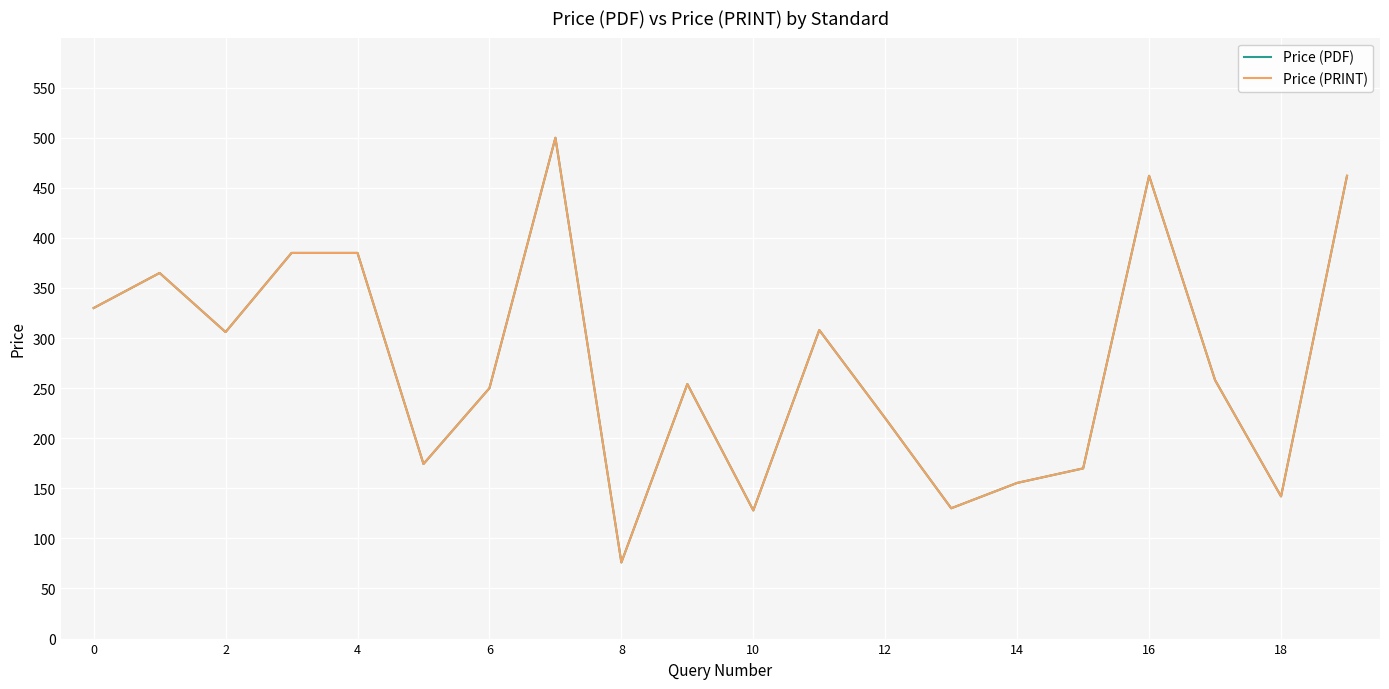

Is this an area chart (filled region under the line)?

No